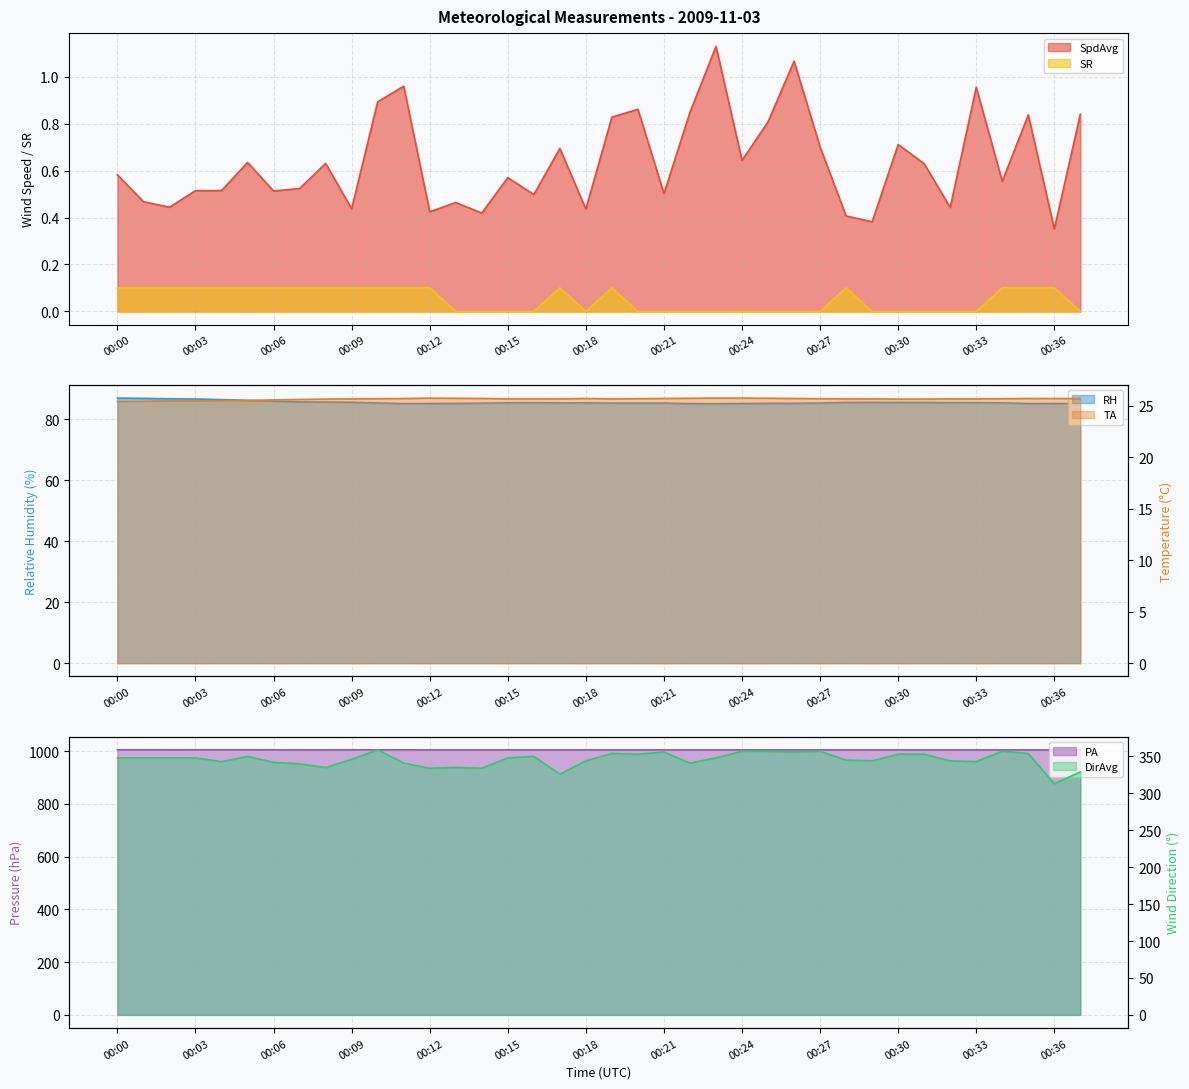

How many lines are shown in the chart?

6